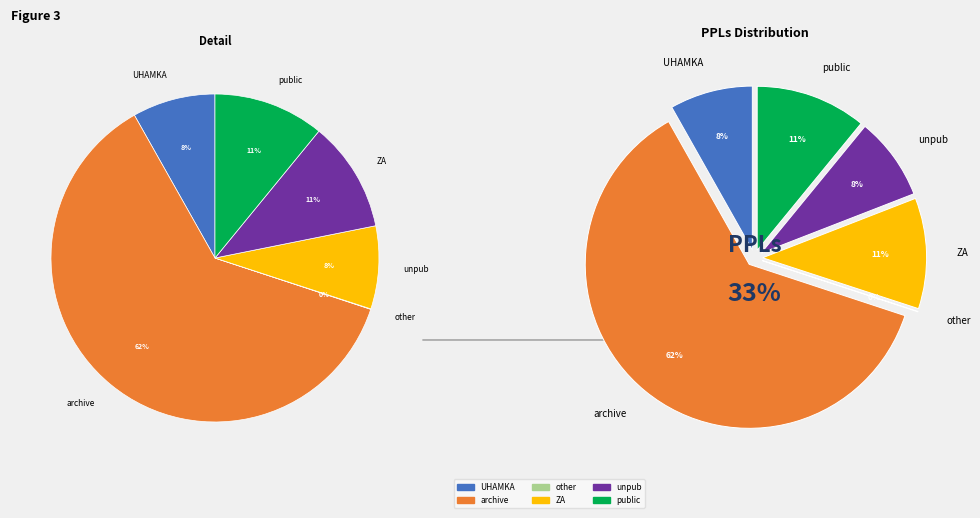

The other slice represents 0% of the pie. True or false?

True